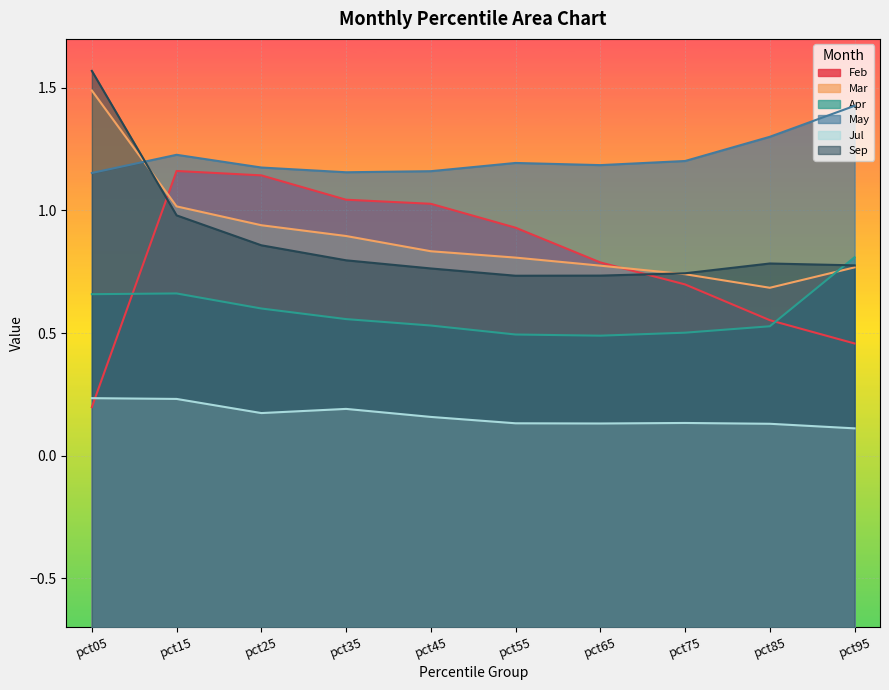

Which series changed the most between pct05 and pct25?

Feb